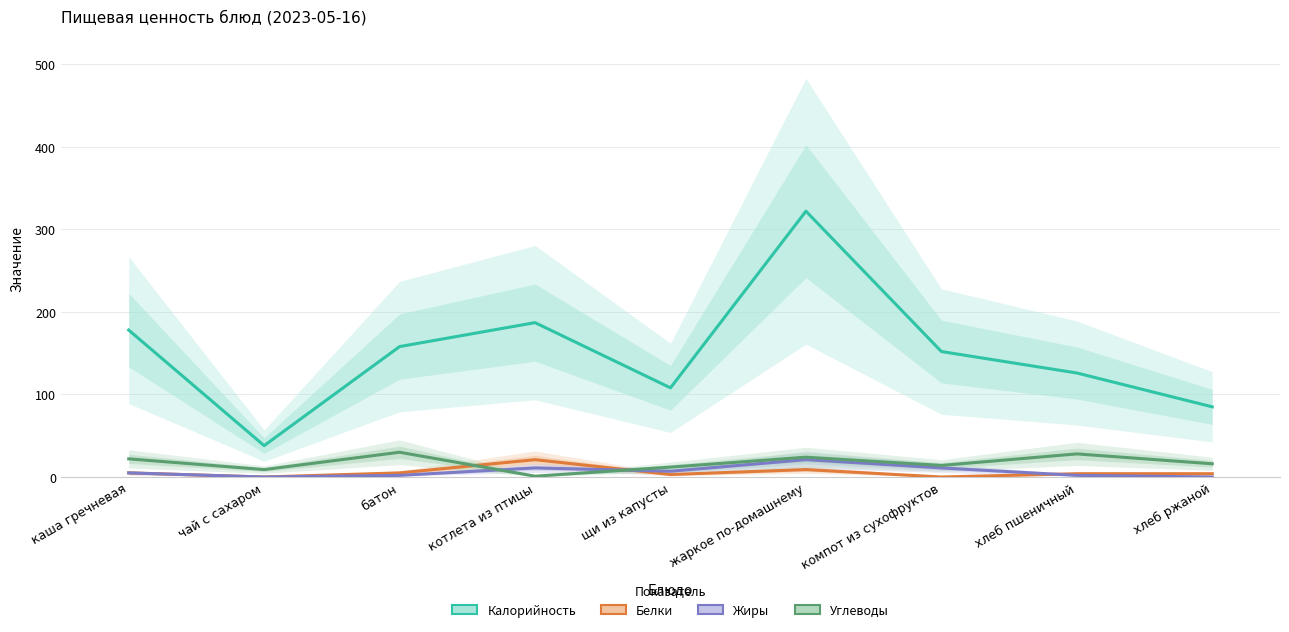

True or false: Белки has more than 0 interior local peaks.

True